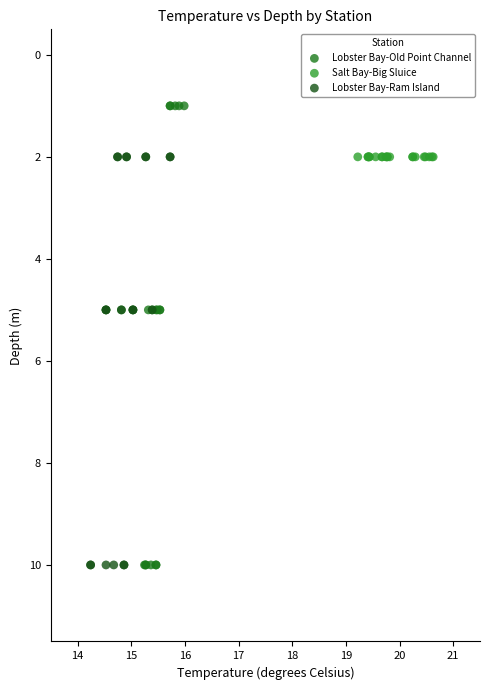

Which series contains the lowest Y value?

Lobster Bay-Old Point Channel